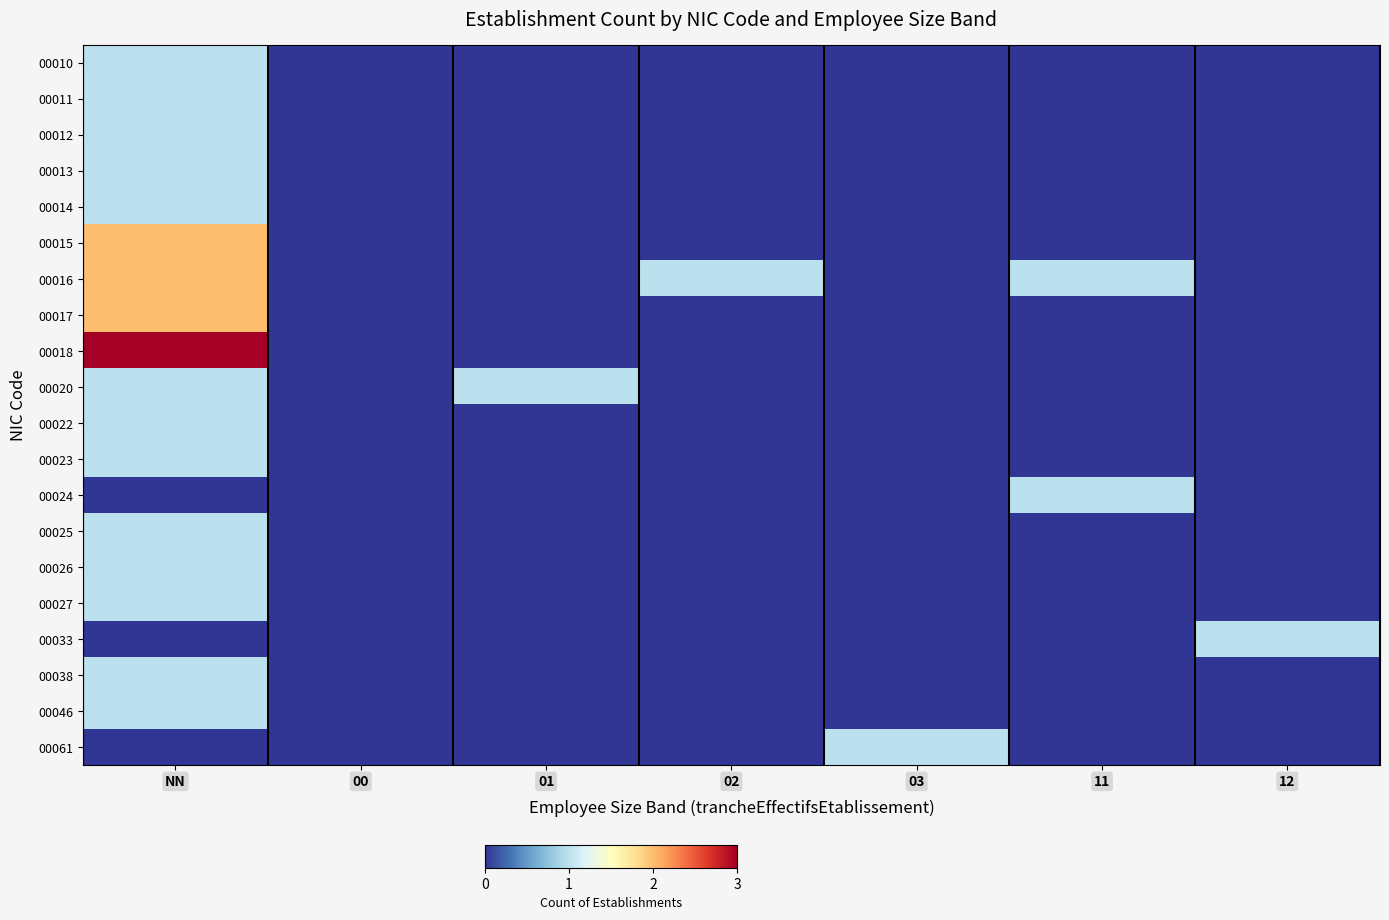

At how many categories does at least one series exceed 1?

1